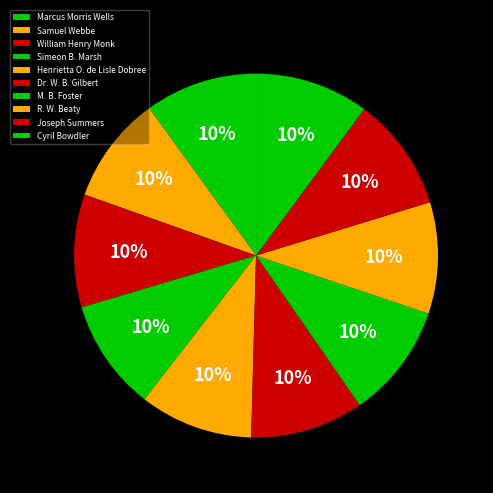

Is it true that Henrietta O. de Lisle Dobree is 16% of the pie?

False